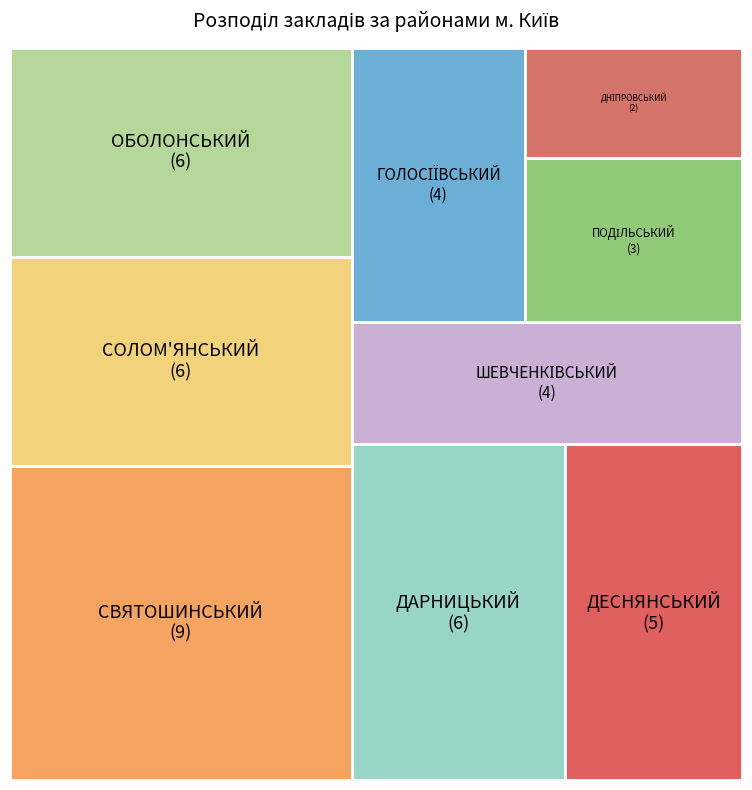

To the nearest percent, what percentage of the pie is ДНІПРОВСЬКИЙ?

4%